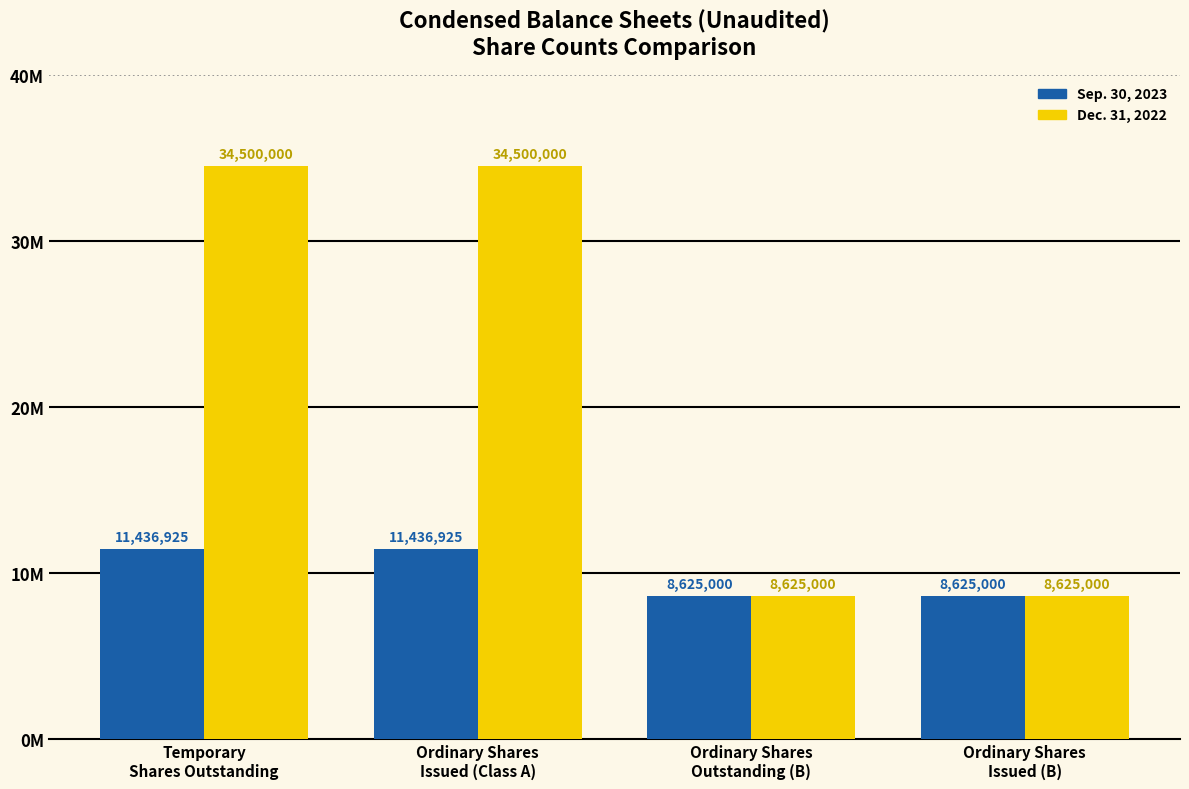

What is the value of the Dec. 31, 2022 bar at the 4th from the left?

8625000